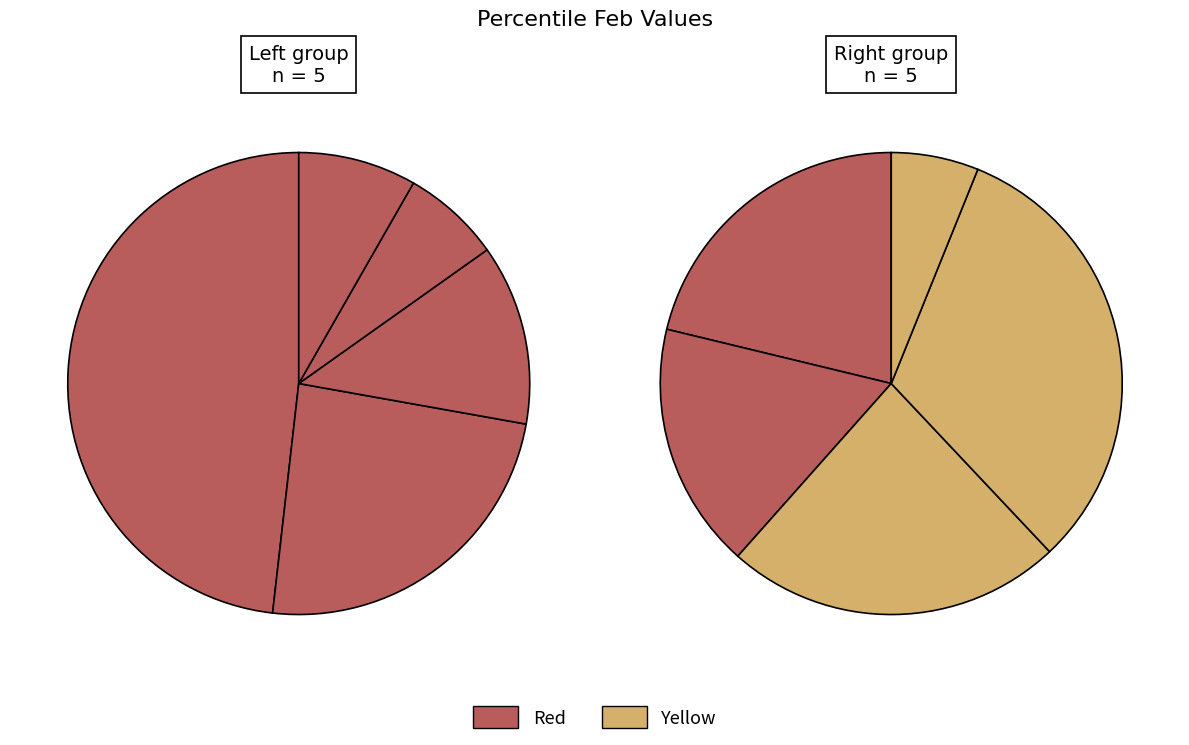

Count the number of slices in the pie.

10